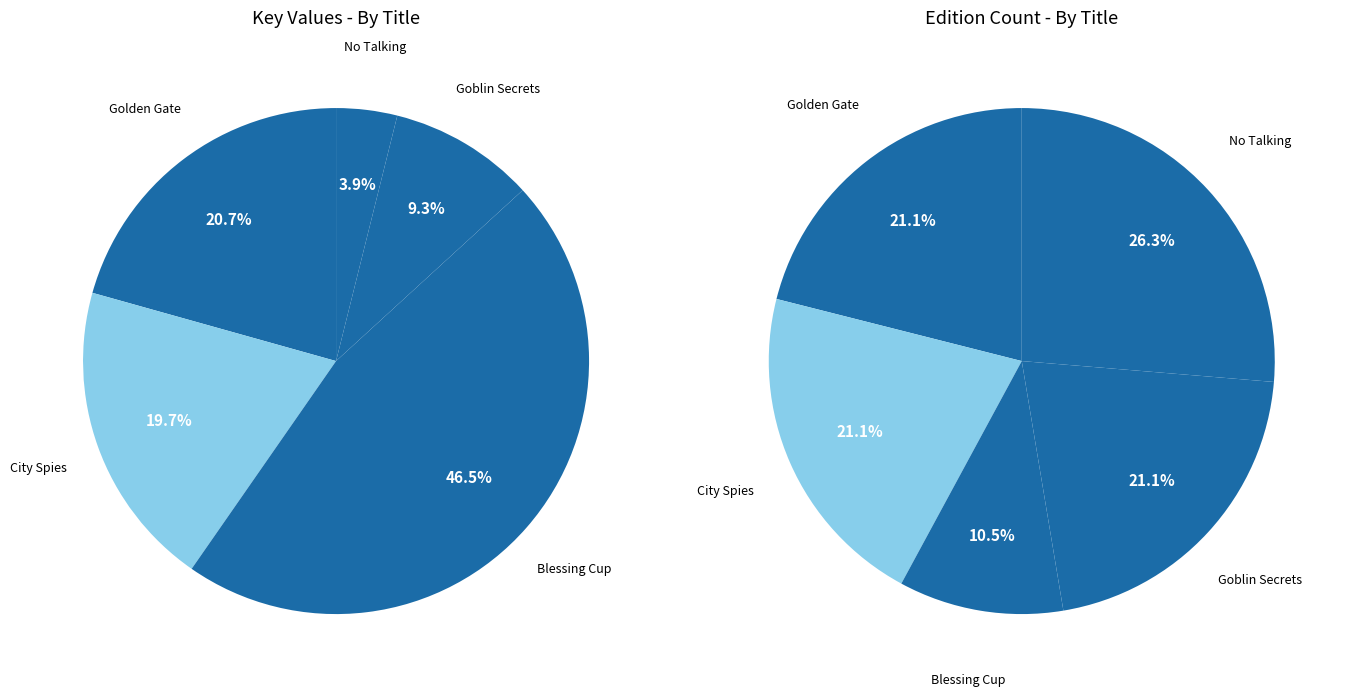

To the nearest percent, what is the difference between the Goblin Secrets and Blessing Cup slice percentages?

37%